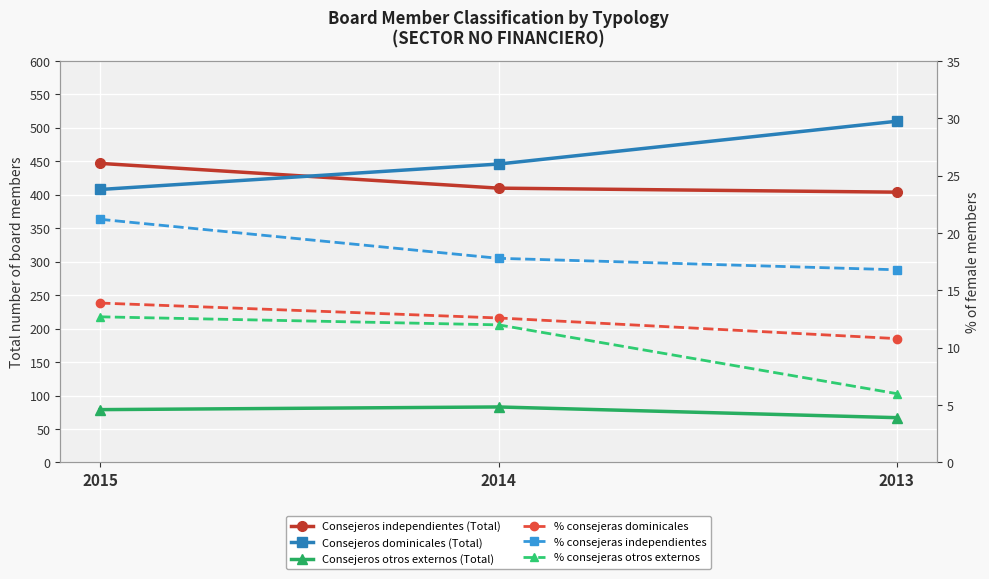

Which series has the largest total across all categories?

Consejeros dominicales (Total)